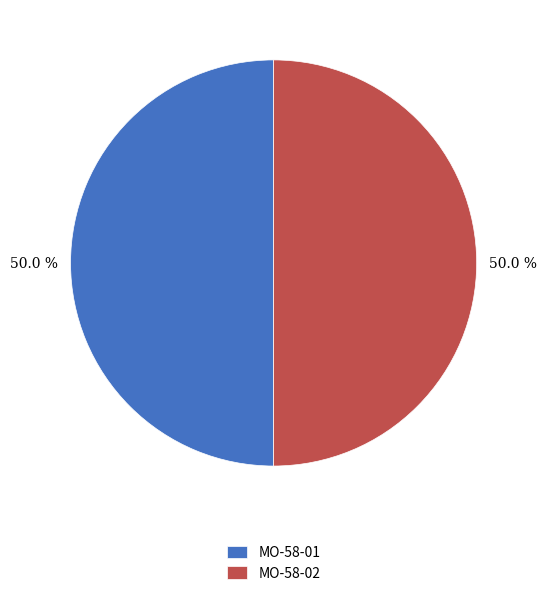

What percentage is the MO-58-01 slice, to the nearest percent?

50%